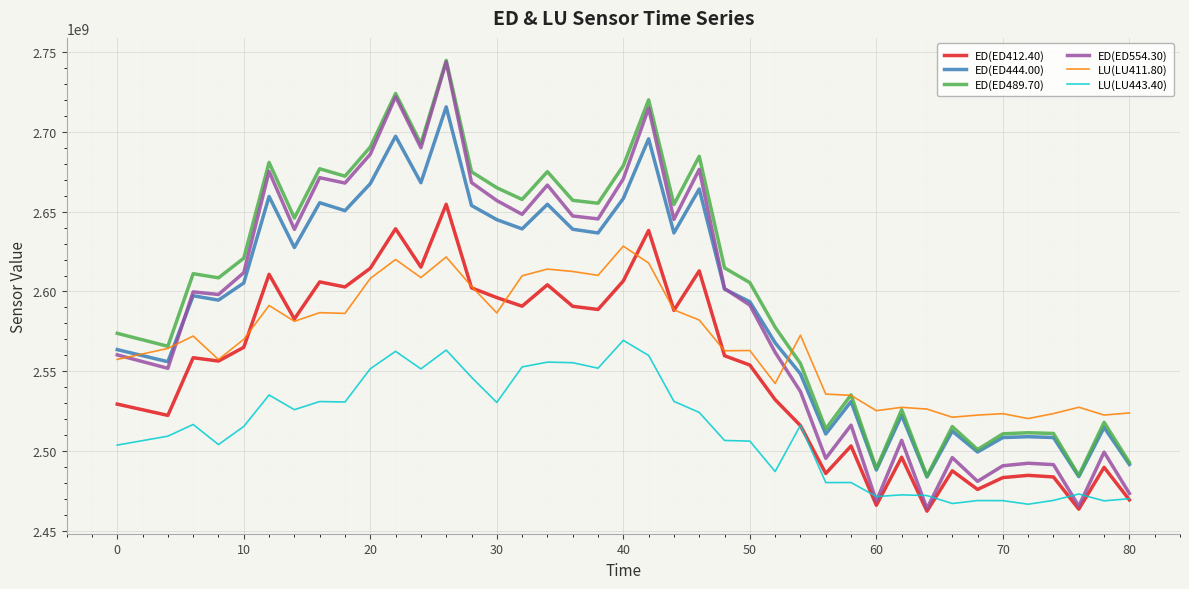

True or false: LU(LU443.40) and LU(LU411.80) intersect in this chart.

False